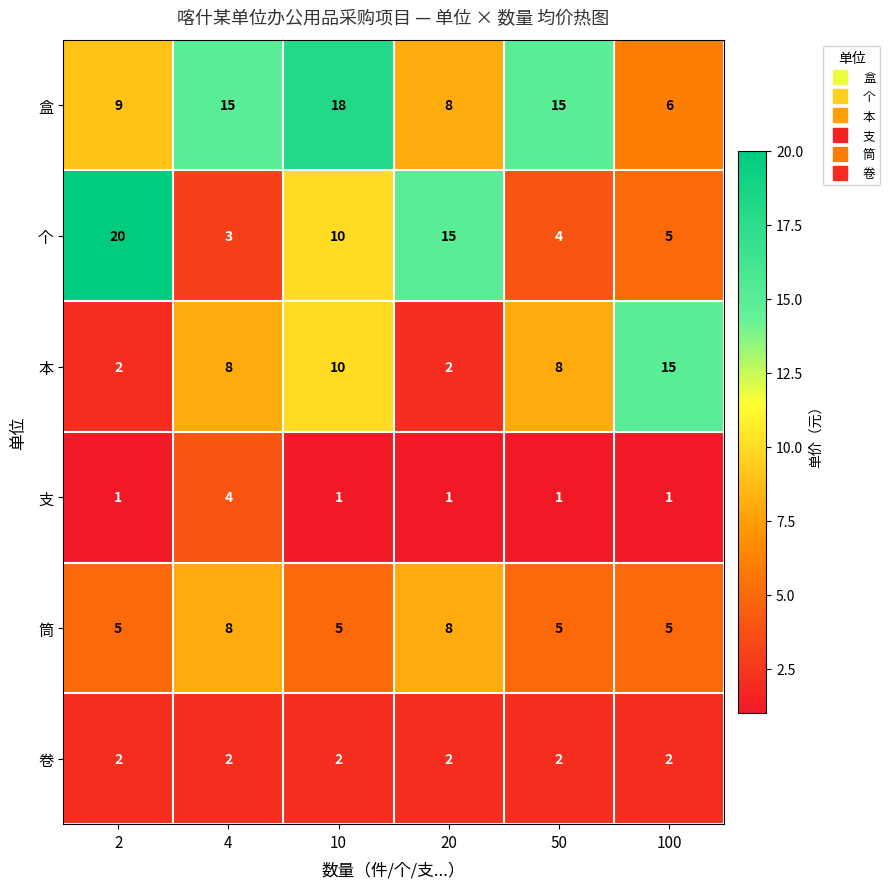

The 支 series shows 1 at 2. True or false?

True